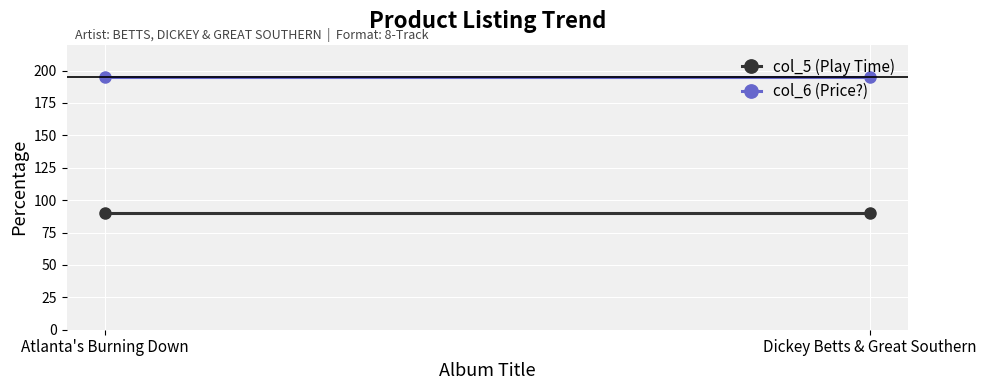

Rank the series at Atlanta's Burning Down from highest to lowest value.

col_6 (Price?), col_5 (Play Time)